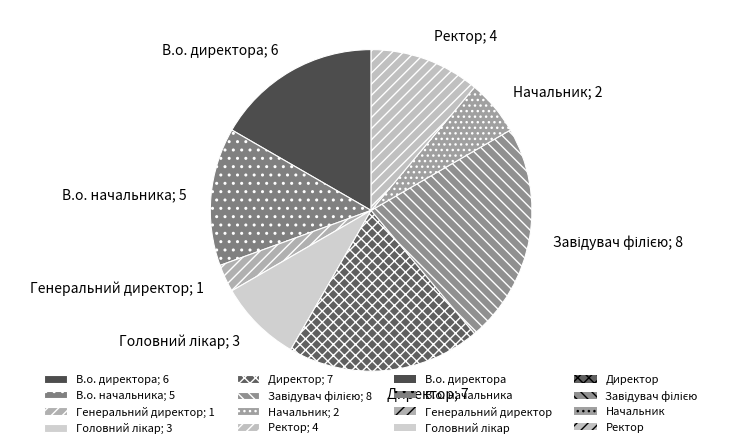

Do Директор; 7 and Генеральний директор; 1 together represent more than half of the pie?

No